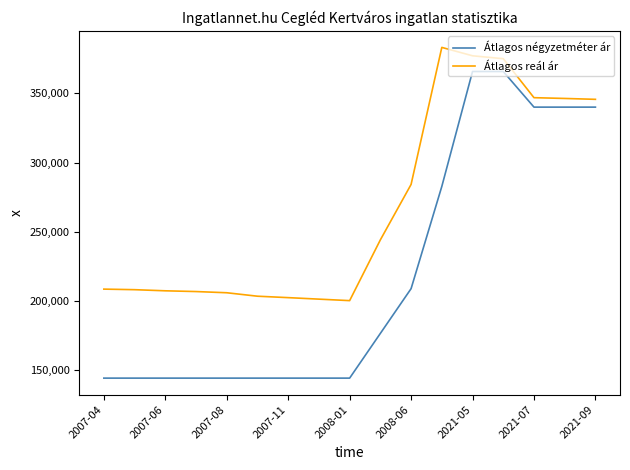

Which series has the widest spread of values?

Átlagos négyzetméter ár